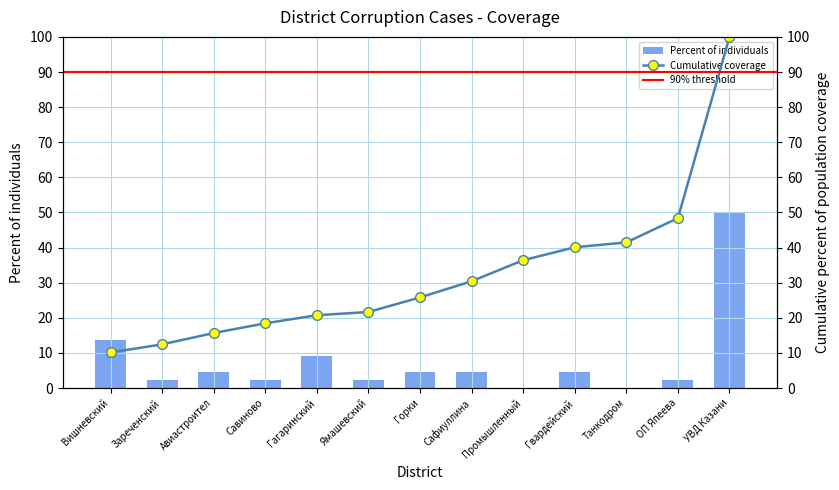

Which label corresponds to the smallest value in the chart?

Промышленный